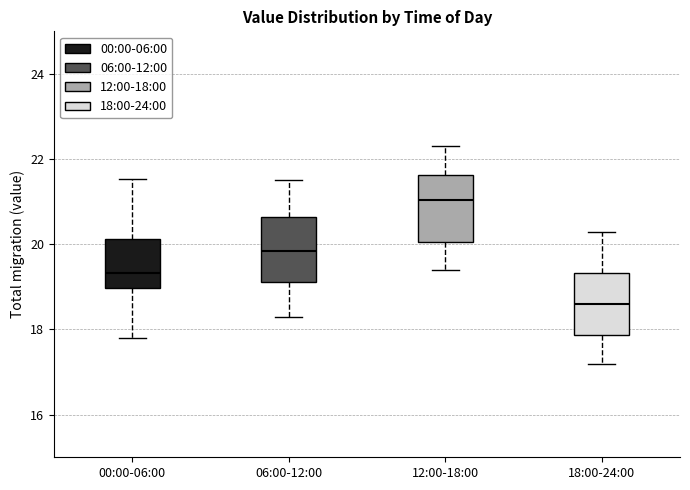

Where is the lower edge of the box for 12:00-18:00 on the y-axis? The values are not printed on the chart, so give them approximately, as read against the axis.

20.0